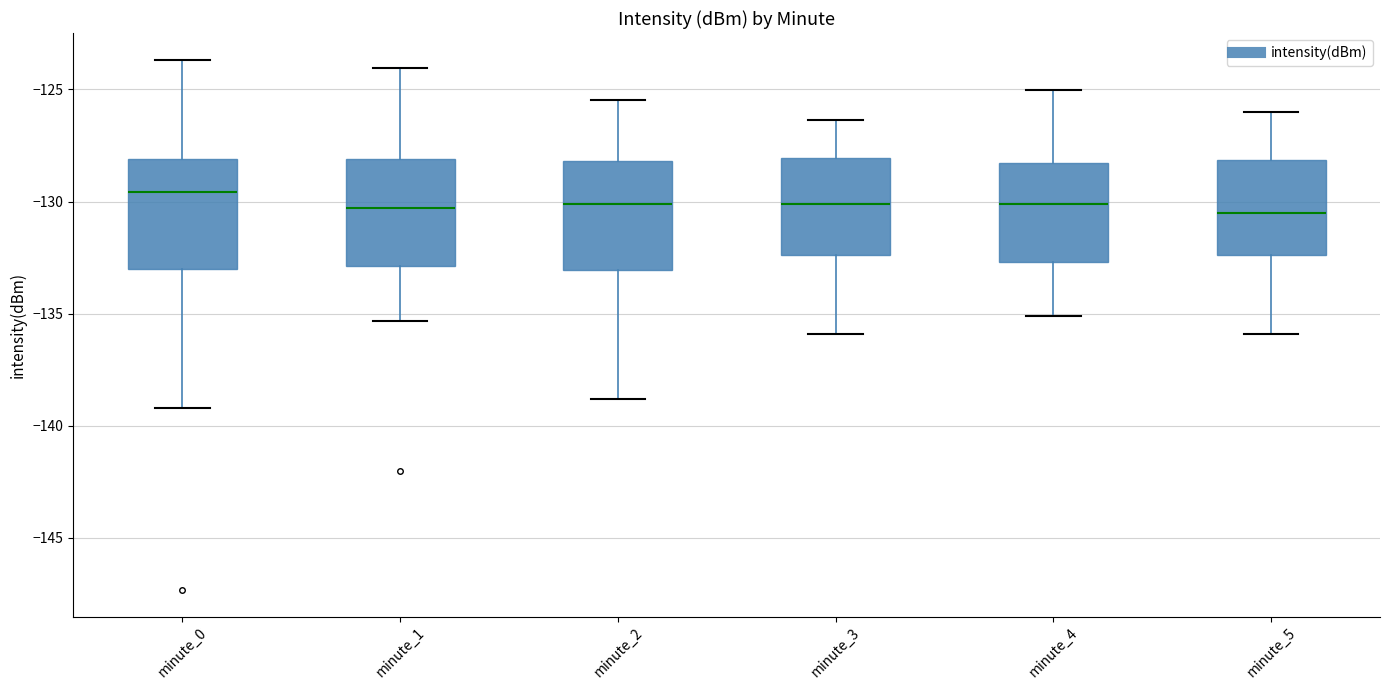

Reading left to right, transcribe this box plot: for each box, give where its median line is, the range the box spans, and where its two whiskers end, as read against the y-axis. The values are not printed on the chart, so give them approximately, as read against the axis.

minute_0: median -129.5, box -133.0 to -128.0, whiskers -139.0 to -123.5
minute_1: median -130.5, box -133.0 to -128.0, whiskers -135.5 to -124.0
minute_2: median -130.0, box -133.0 to -128.0, whiskers -139.0 to -125.5
minute_3: median -130.0, box -132.5 to -128.0, whiskers -136.0 to -126.5
minute_4: median -130.0, box -132.5 to -128.5, whiskers -135.0 to -125.0
minute_5: median -130.5, box -132.5 to -128.0, whiskers -136.0 to -126.0